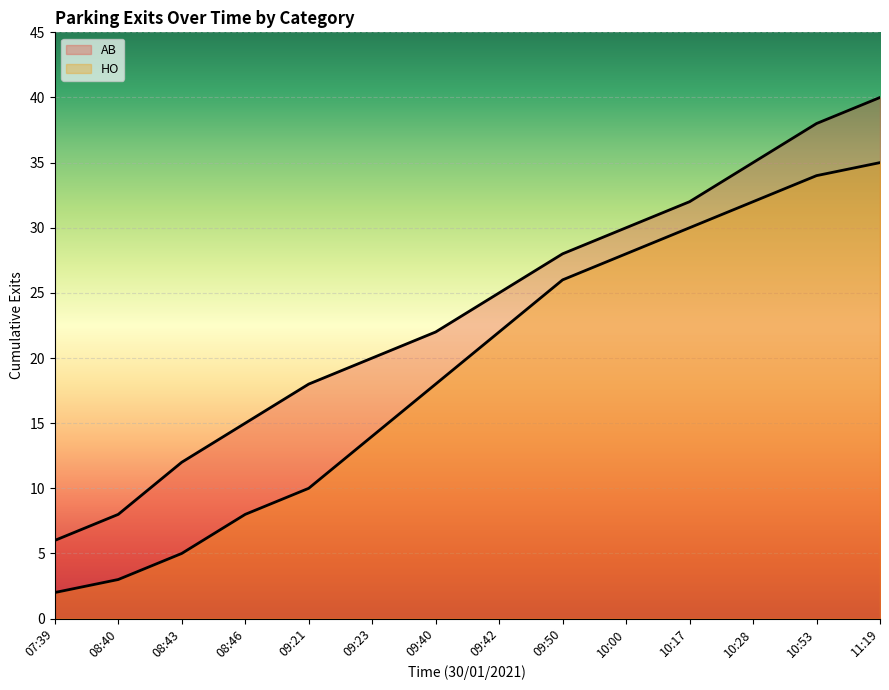

The HO series shows 22 at 09:42. True or false?

True